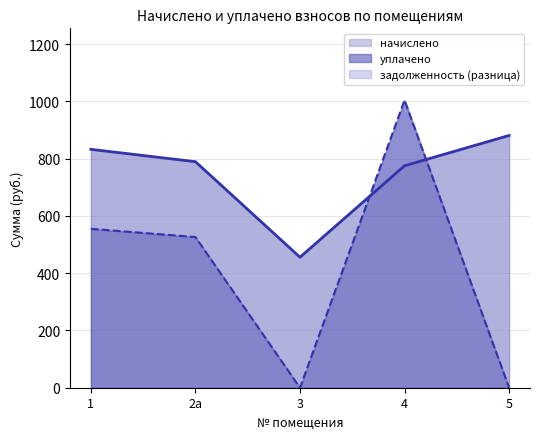

Is the value of уплачено at 2а greater than the value of начислено at 1?

No